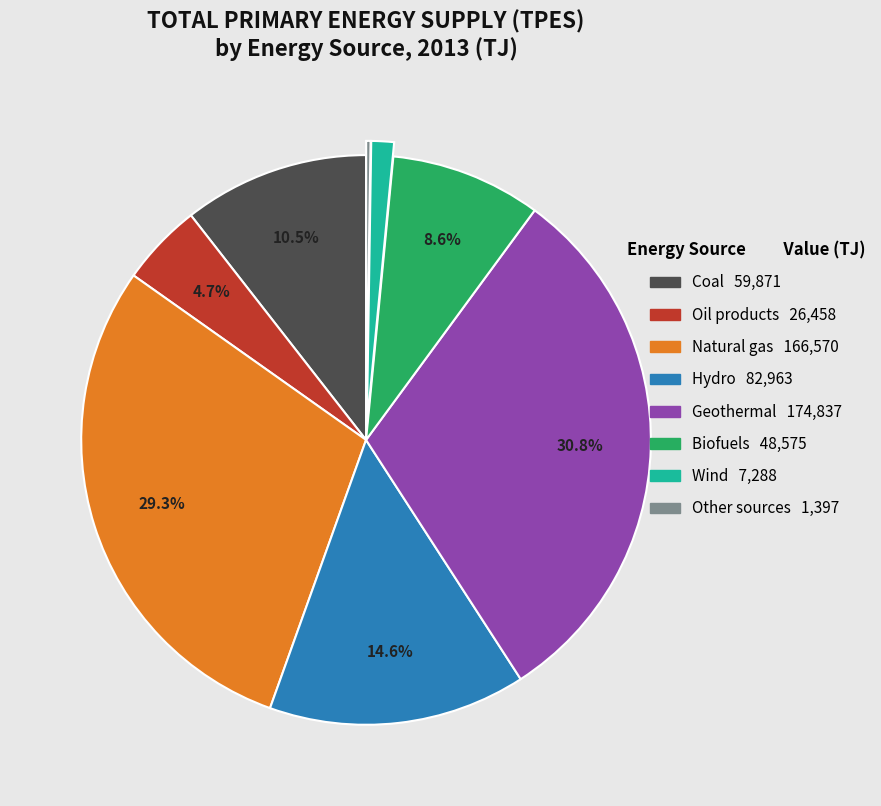

Is it true that Geothermal is 31% of the pie?

True